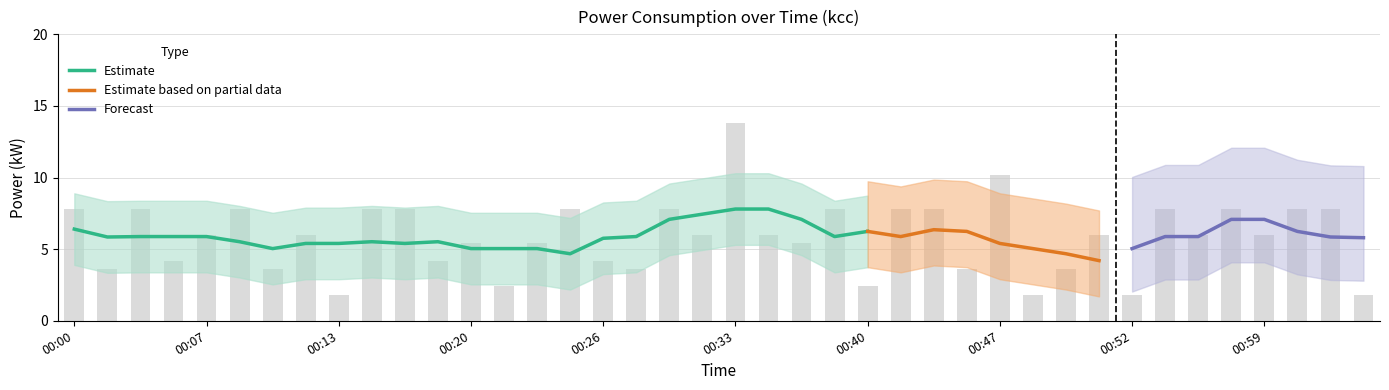

Is it true that the value at 00:54 is 11.5?

False